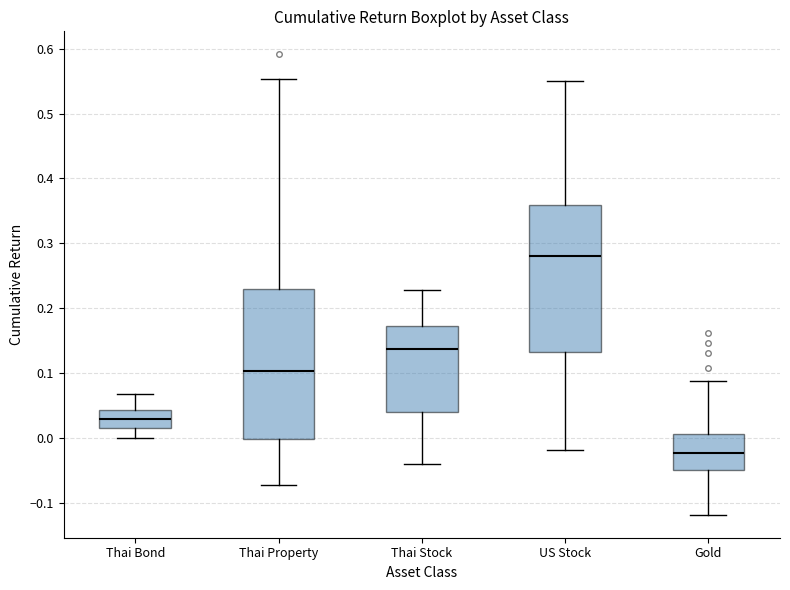

Which box has the highest median line?

US Stock